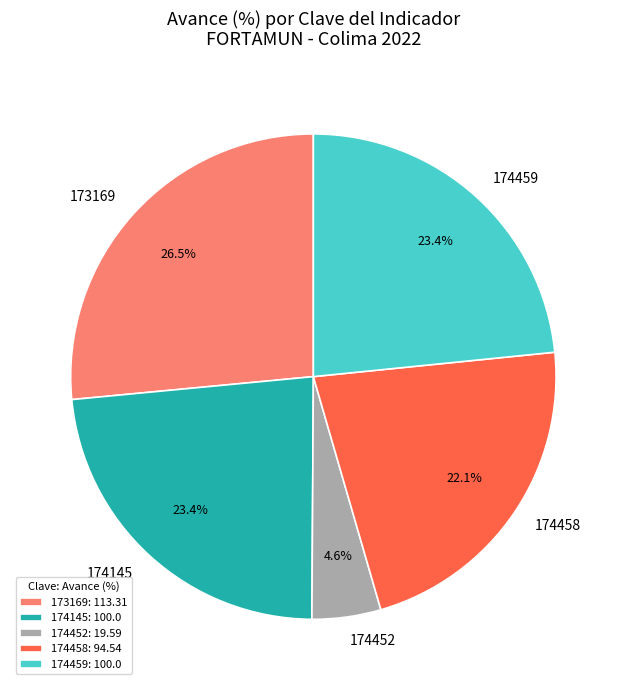

Is there any slice that represents more than half of the pie?

No